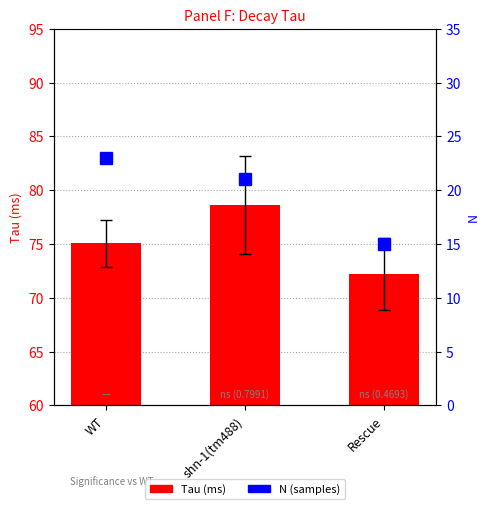

At which label does N (samples) first exceed 21?

WT